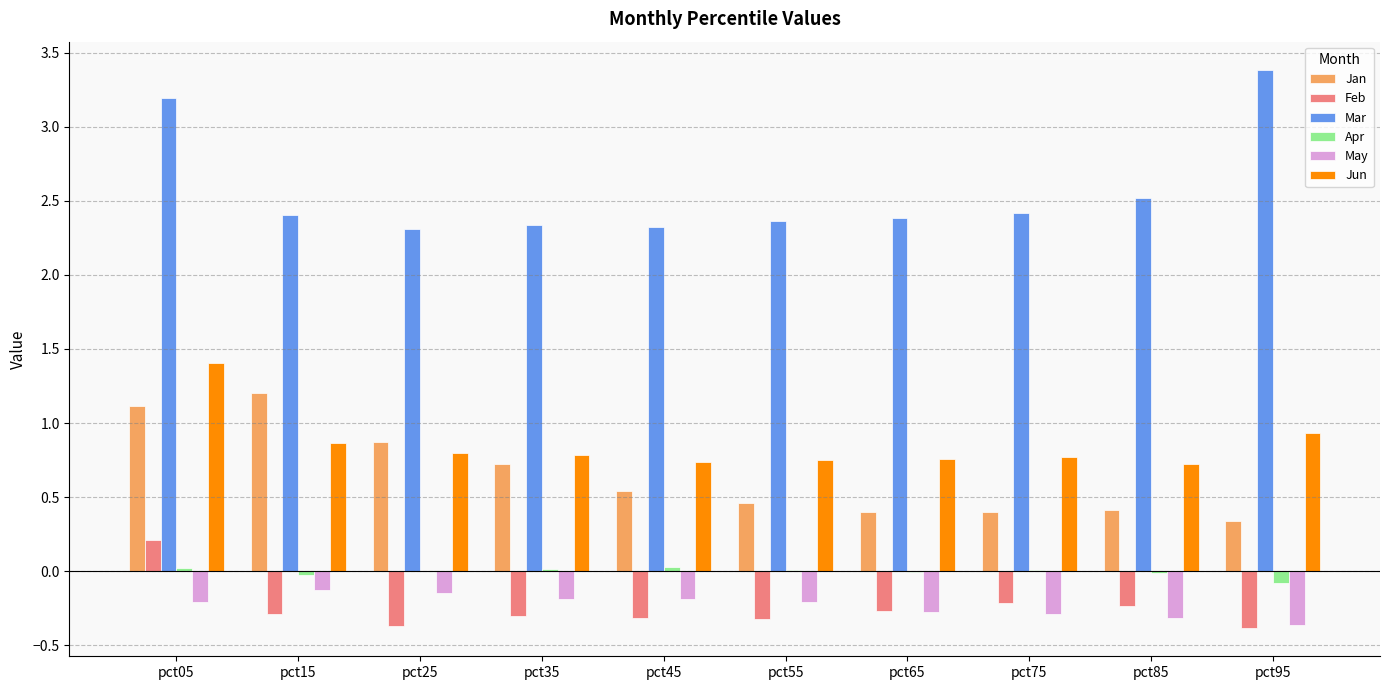

What is the spread (max minus min) of values at pct35?

2.6